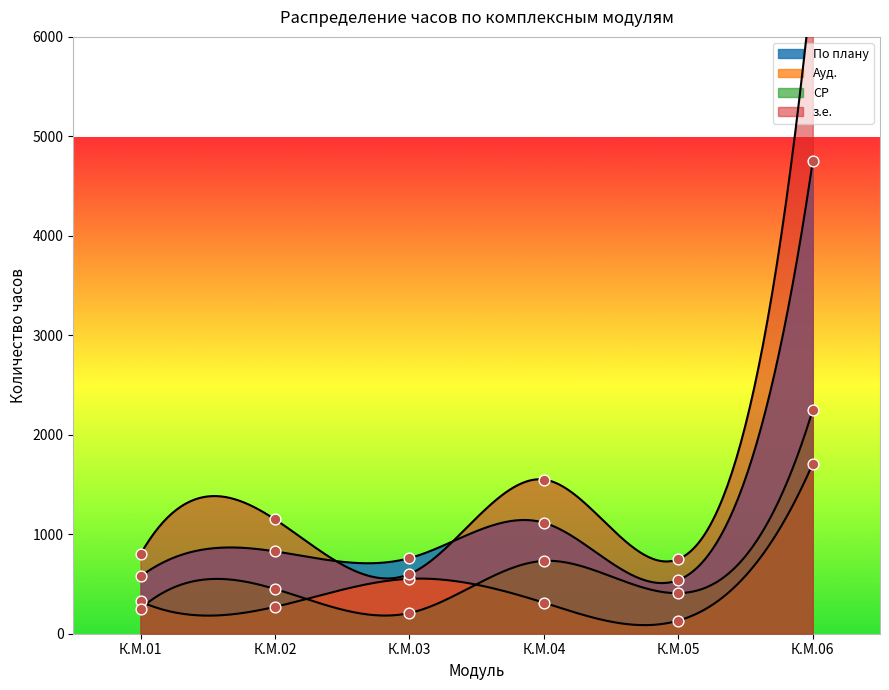

Which series reaches the minimum Y coordinate?

Ауд.